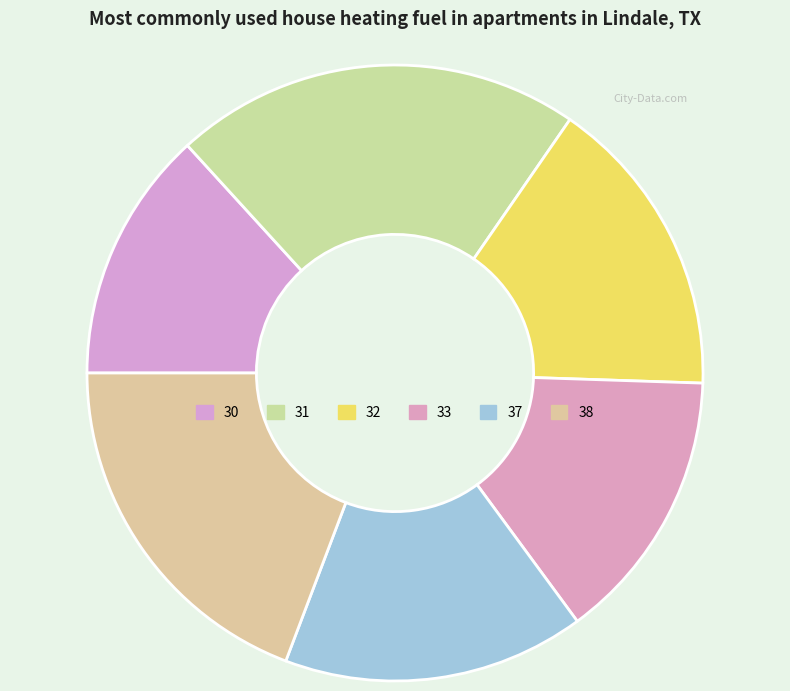

How many segments does this pie chart have?

6